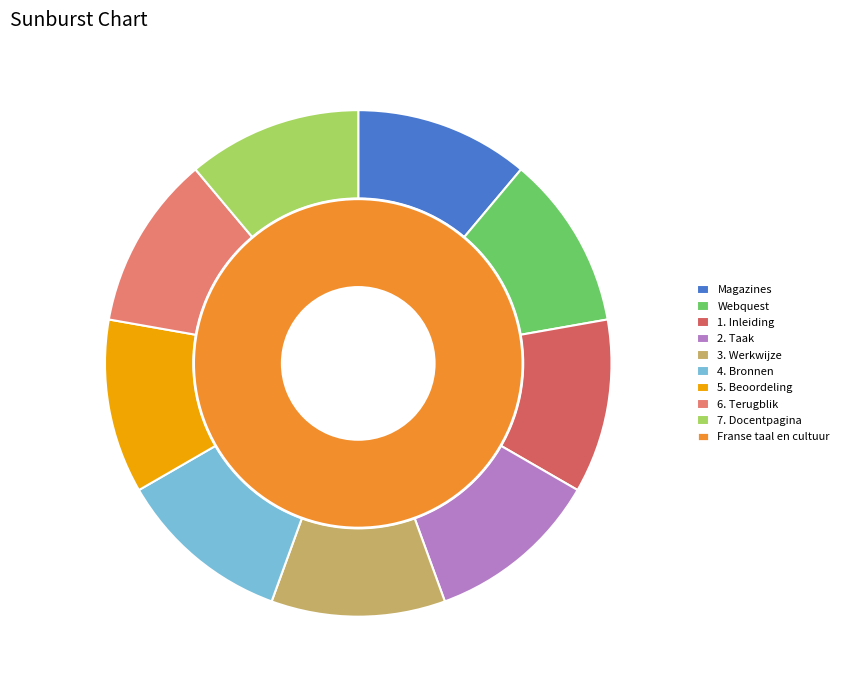

True or false: Magazines accounts for 13% of the total.

False